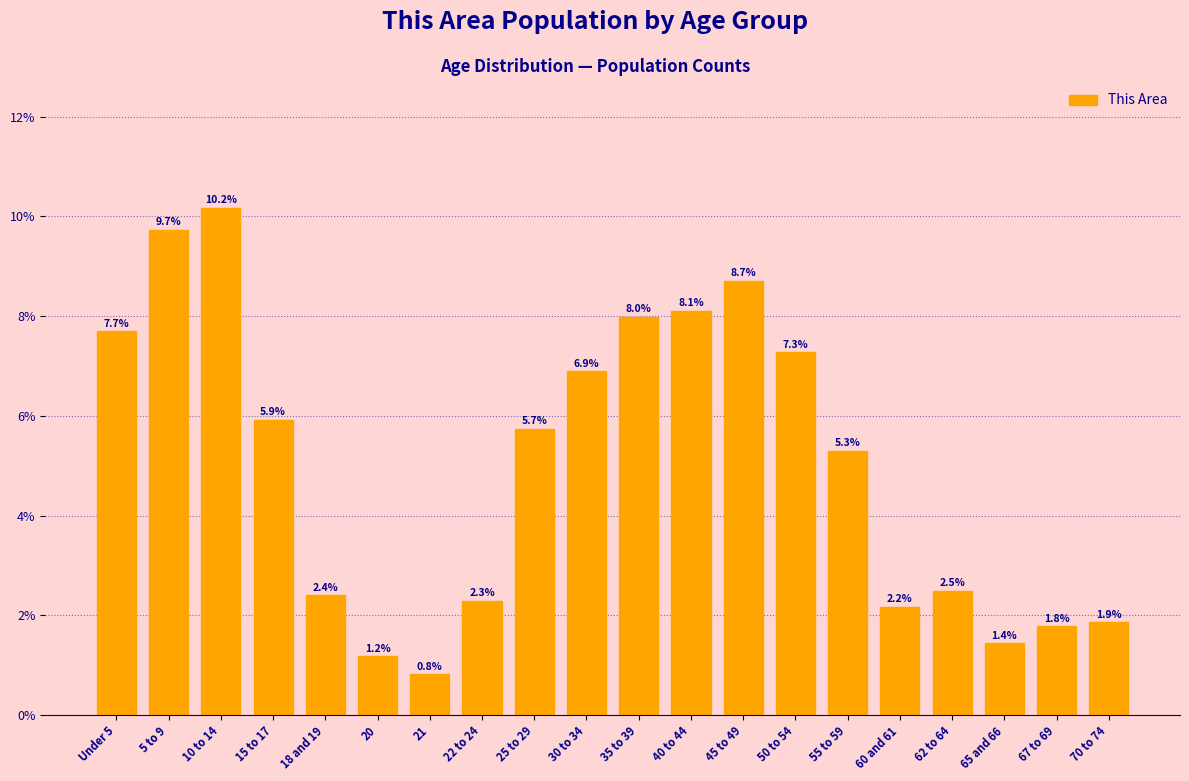

Reading left to right, what are all the values shown in this chart?

7.7	9.7	10.2	5.9	2.4	1.2	0.8	2.3	5.7	6.9	8.0	8.1	8.7	7.3	5.3	2.2	2.5	1.4	1.8	1.9